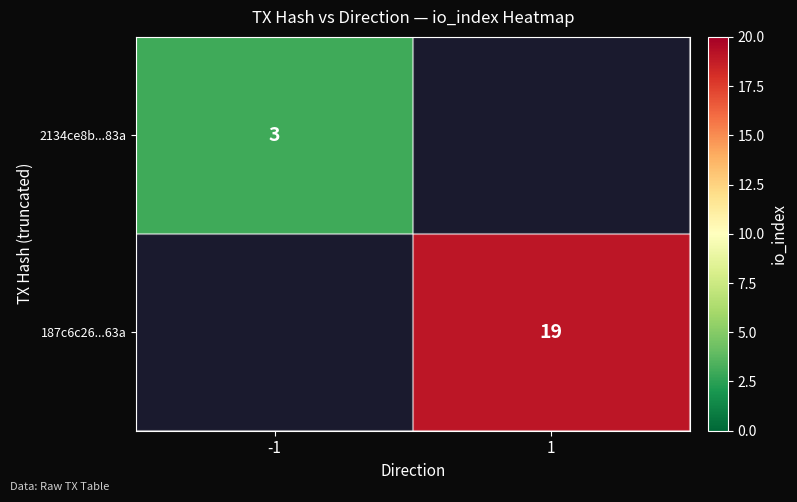

The 2134ce8b...83a series shows 3 at -1. True or false?

True